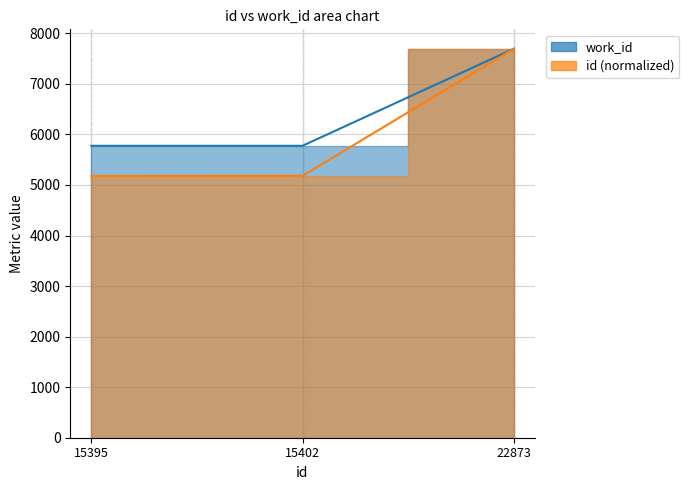

What is the average value?

6415